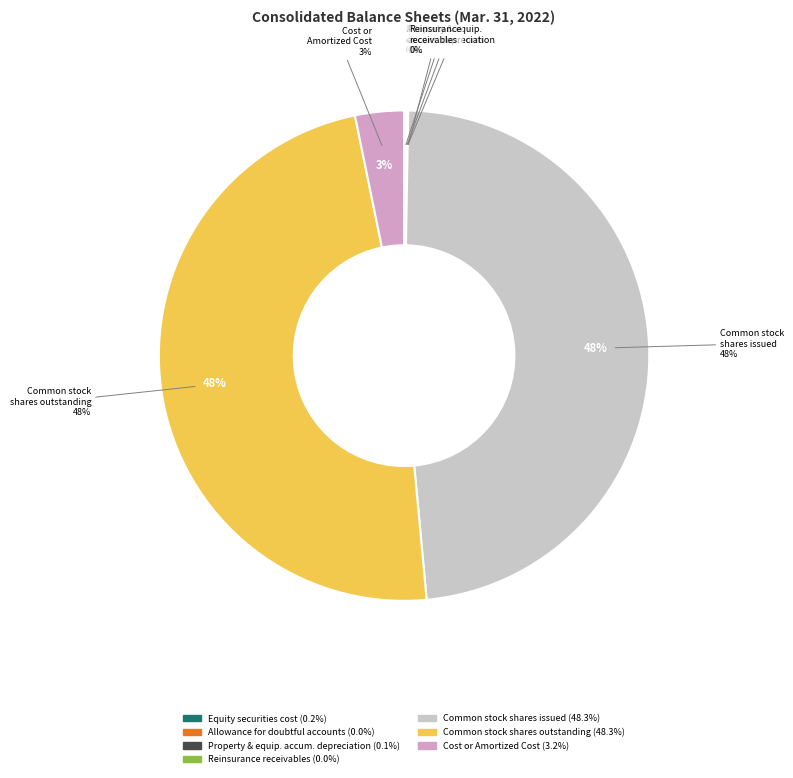

Is Allowance for doubtful accounts the majority of the pie?

No